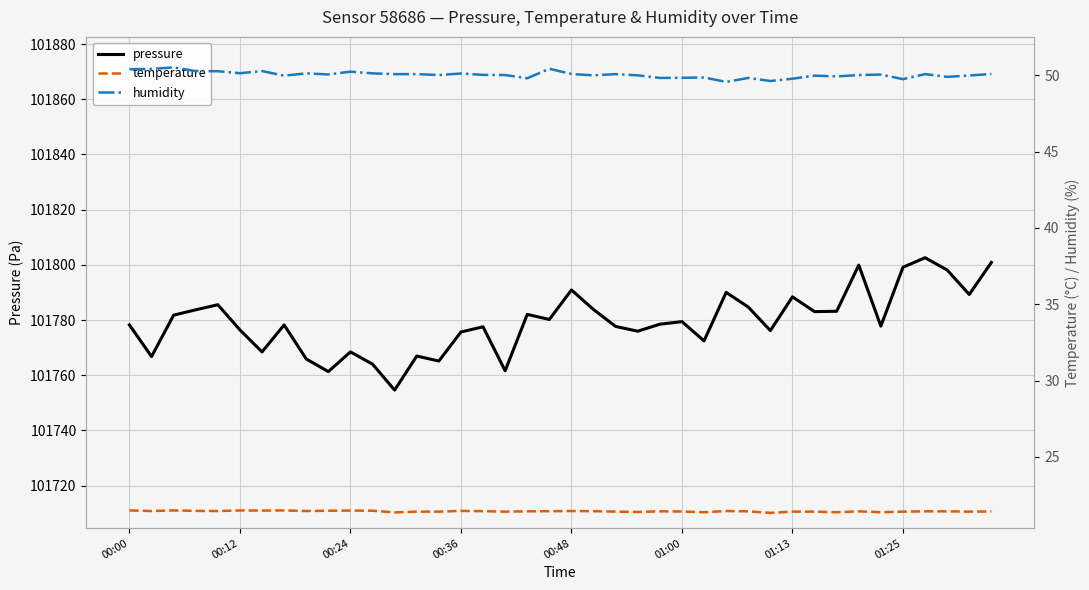

How many lines are shown in the chart?

3